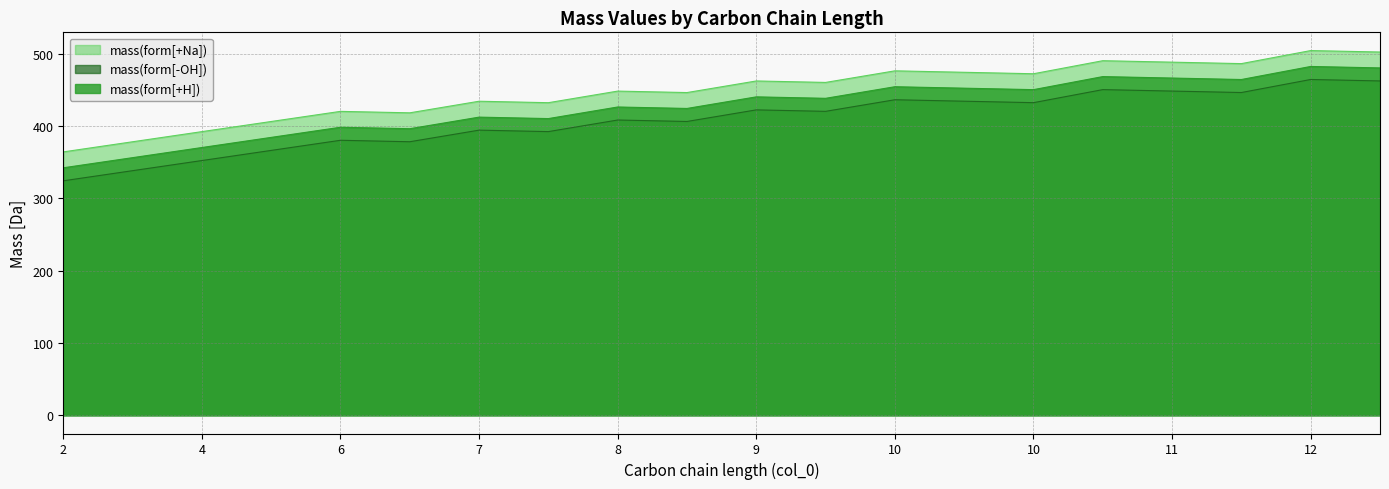

Which series has the largest total across all categories?

mass(form[+Na])